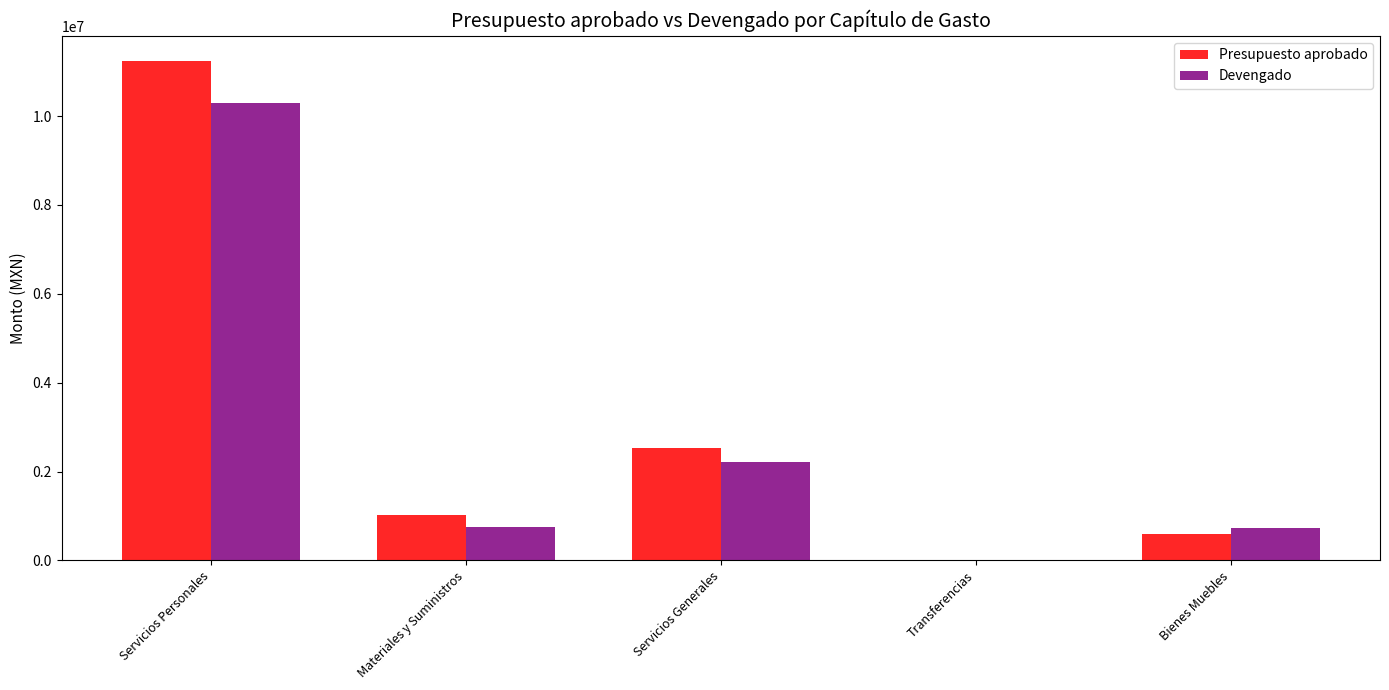

True or false: Devengado has a value of 0.0 at Transferencias.

True